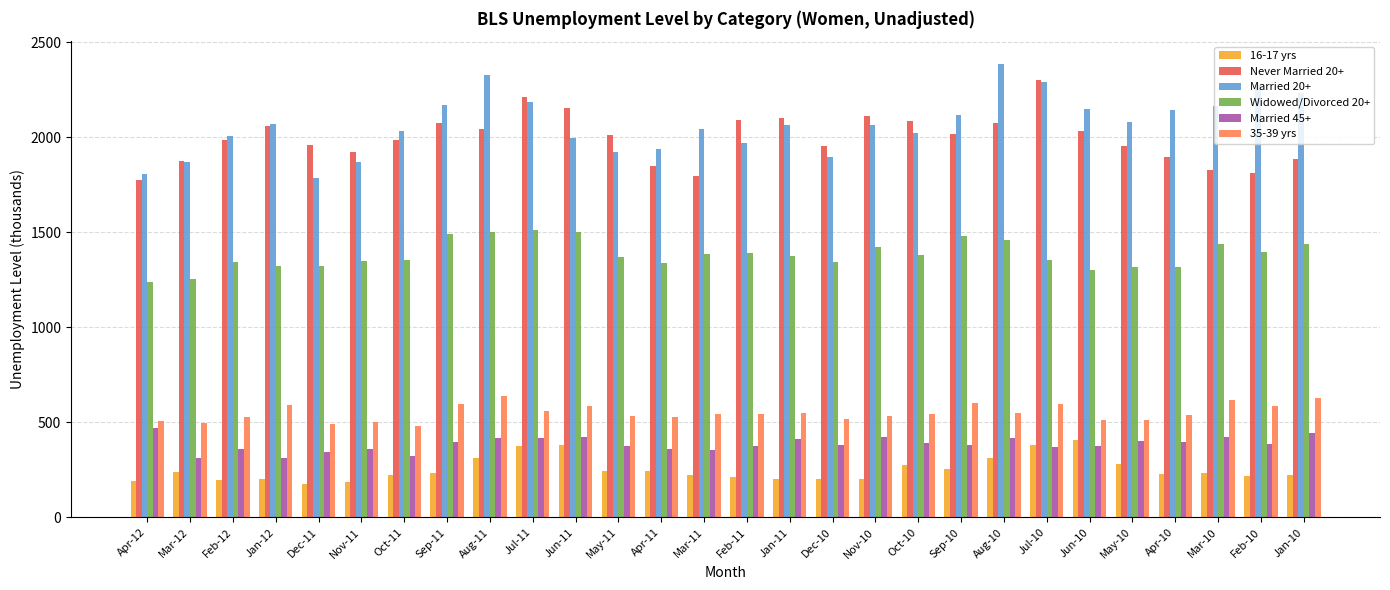

What is the difference between the maximum and minimum values in the Widowed/Divorced 20+ series?

276